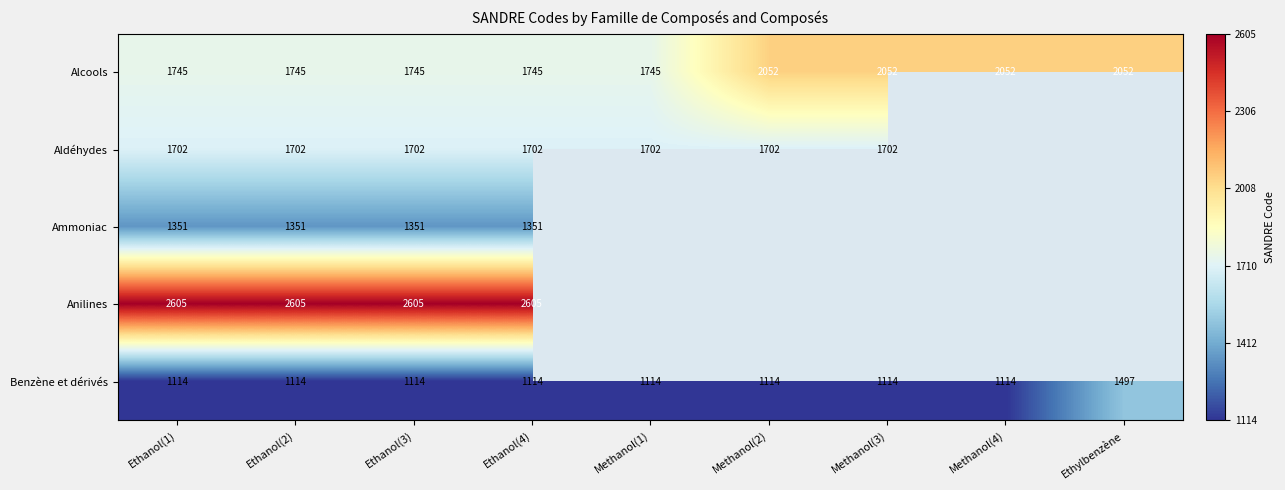

What is the minimum value for Benzène et dérivés?

1114